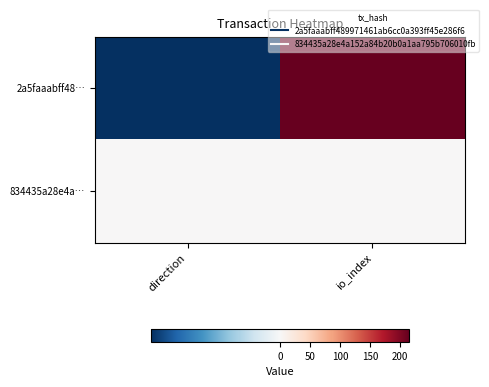

Between direction and io_index, which series saw the biggest shift?

2a5faaabff48…